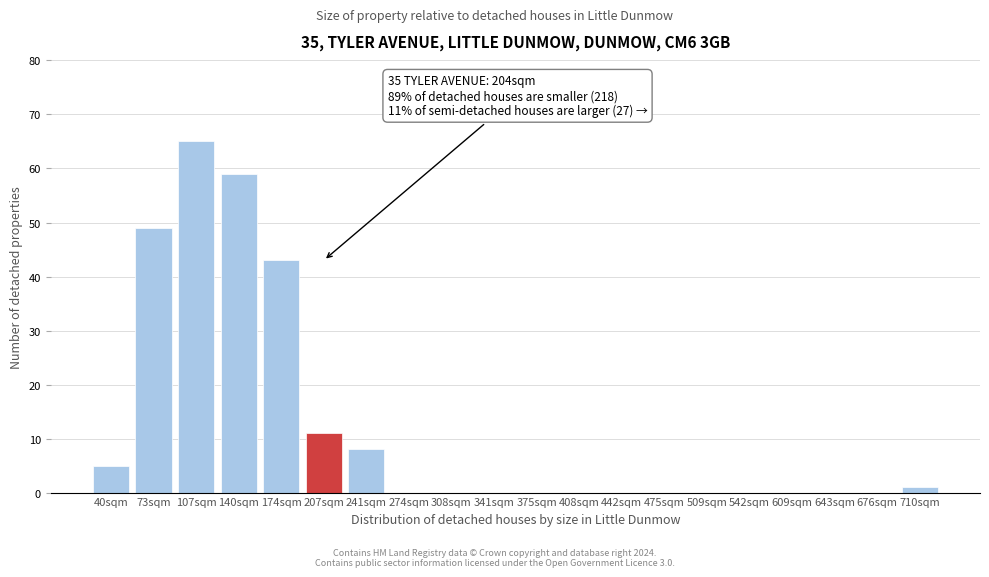

Reading left to right, what are all the values shown in this chart?

40sqm=5	73sqm=49	107sqm=65	140sqm=59	174sqm=43	207sqm=11	241sqm=8	274sqm=0	308sqm=0	341sqm=0	375sqm=0	408sqm=0	442sqm=0	475sqm=0	509sqm=0	542sqm=0	609sqm=0	643sqm=0	676sqm=0	710sqm=1